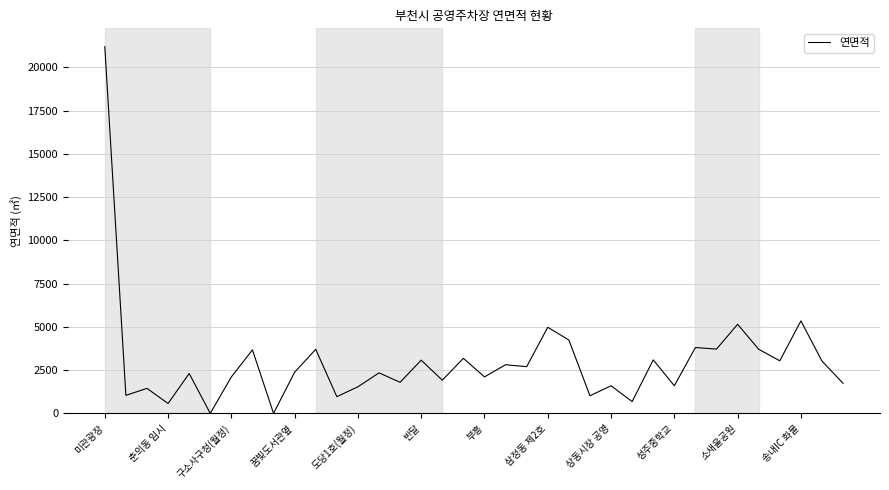

True or false: there are more than 1 points higher than both neighbors.

True